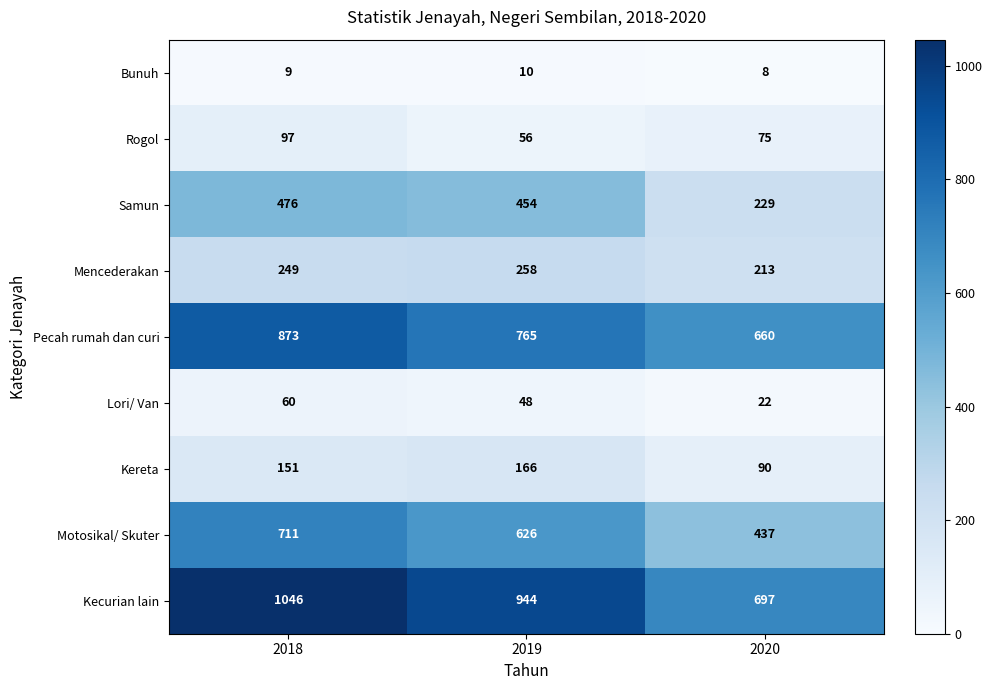

What is the difference between the maximum and minimum values in the Pecah rumah dan curi series?

213